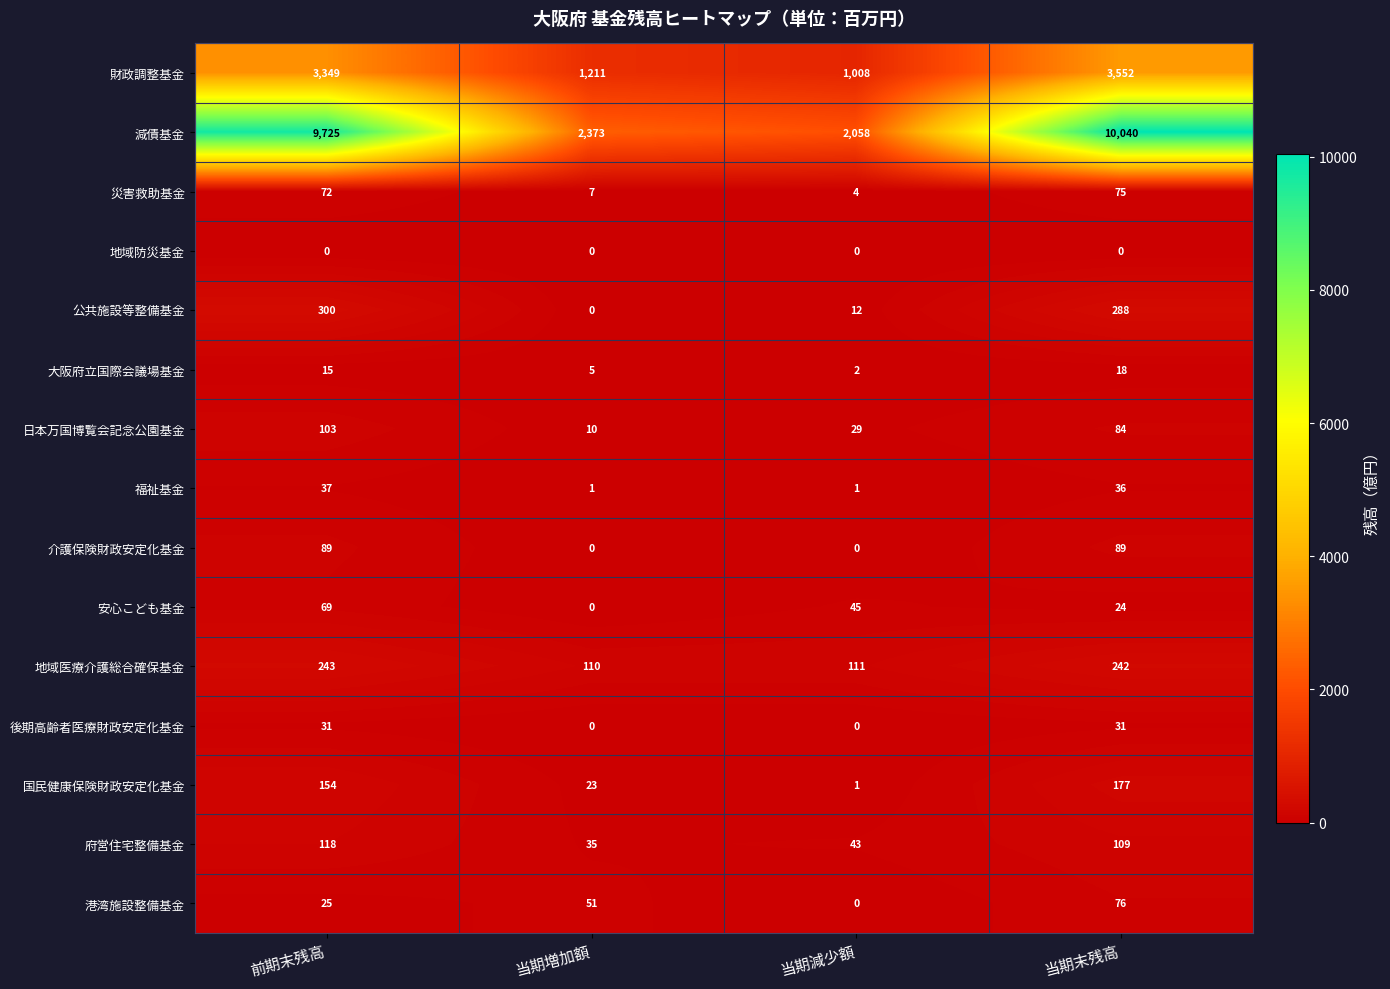

The value of 公共施設等整備基金 at 当期末残高 is 288. True or false?

True